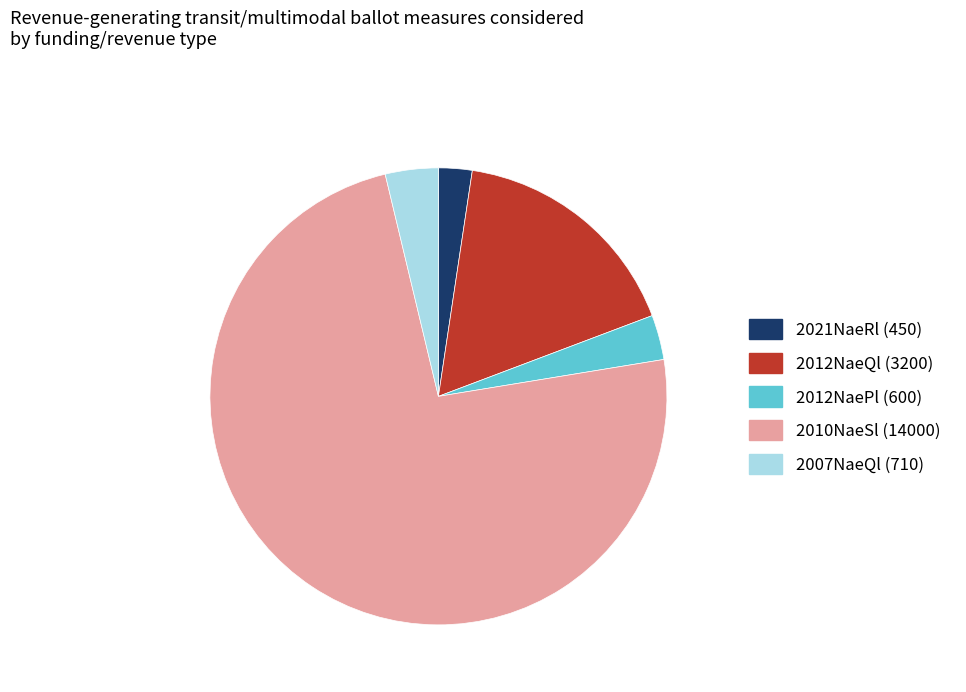

What is the ratio of the value at 2021NaeRl (450) to the value at 2007NaeQl (710)?

0.6